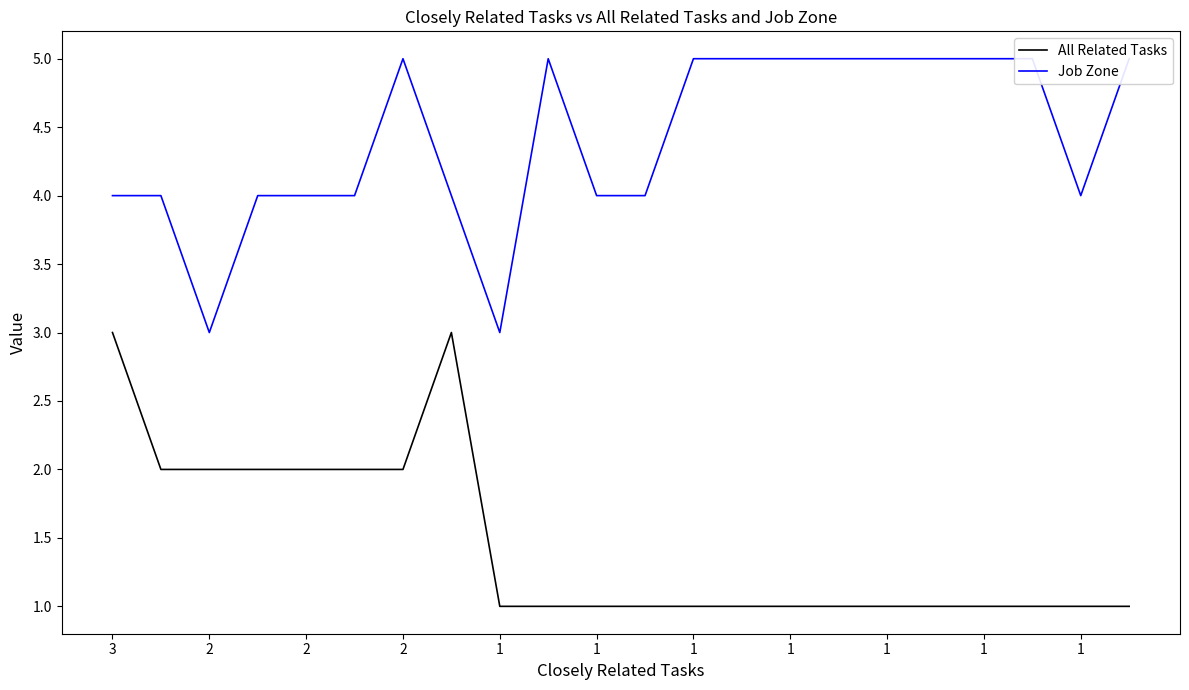

What is the maximum value shown in the chart?

5